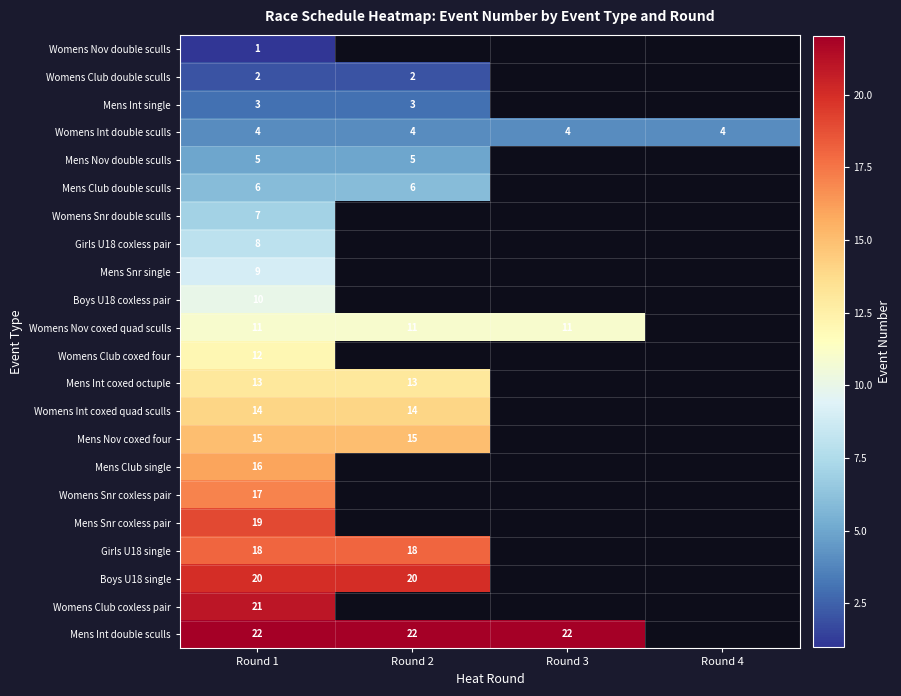

What is the spread (max minus min) of values at Round 1?

21